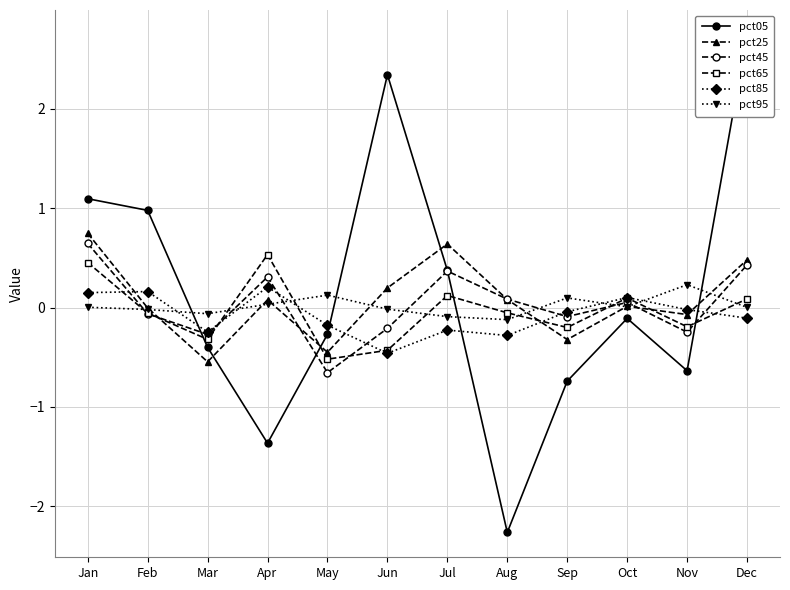

At which category does pct25 reach its first local valley?

Mar